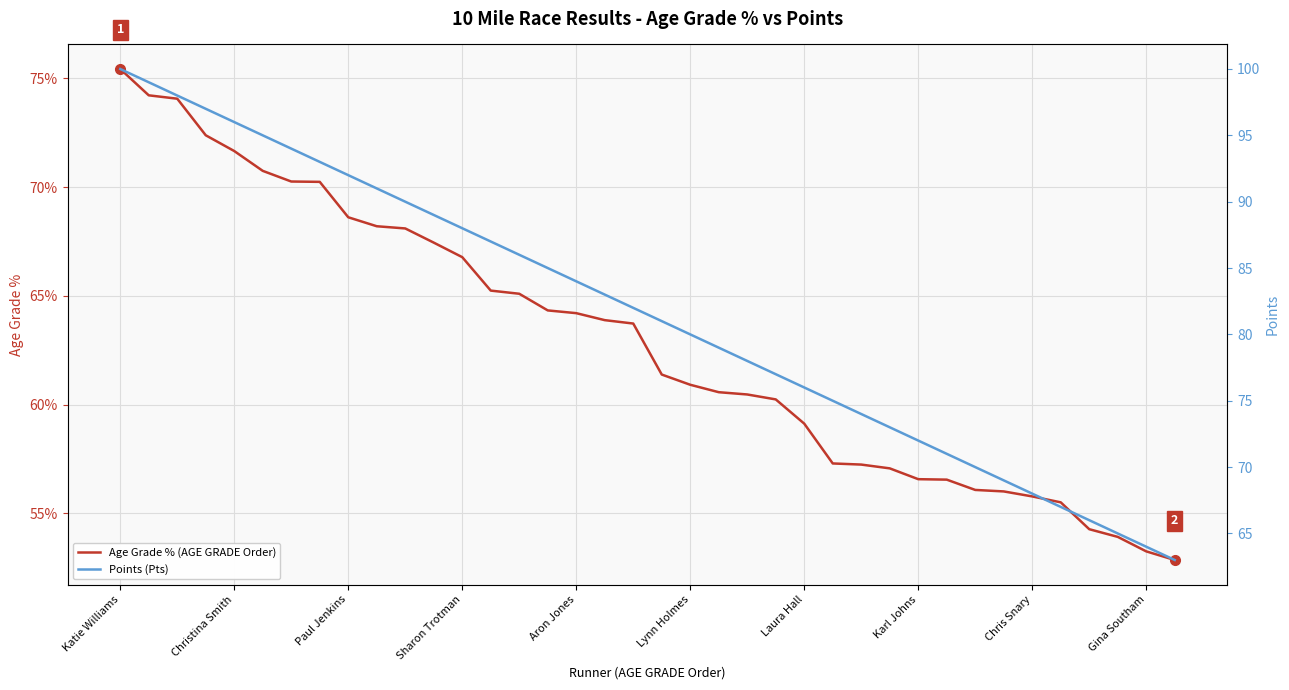

Is the value of Points (Pts) at 15 greater than the value of Age Grade % (AGE GRADE Order) at 18?

Yes